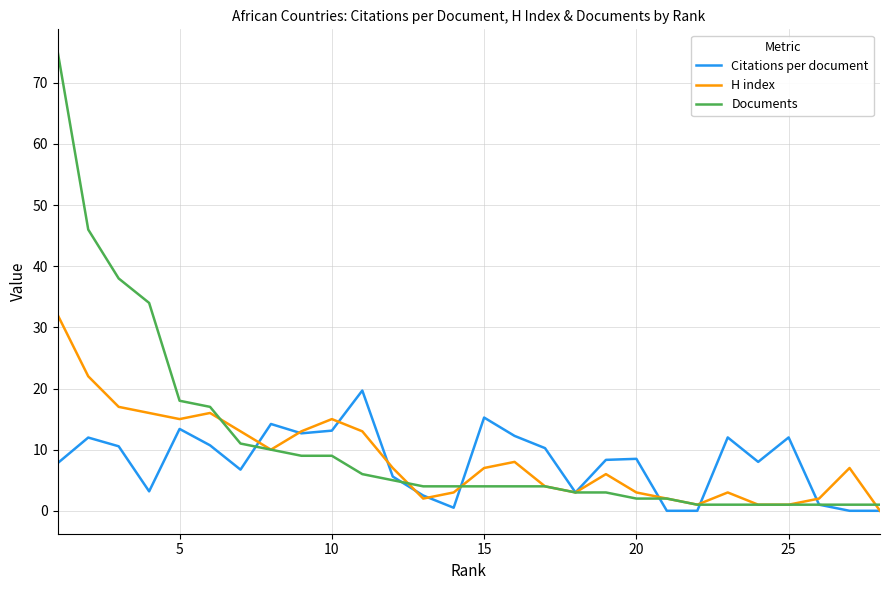

True or false: Documents and Citations per document intersect in this chart.

True